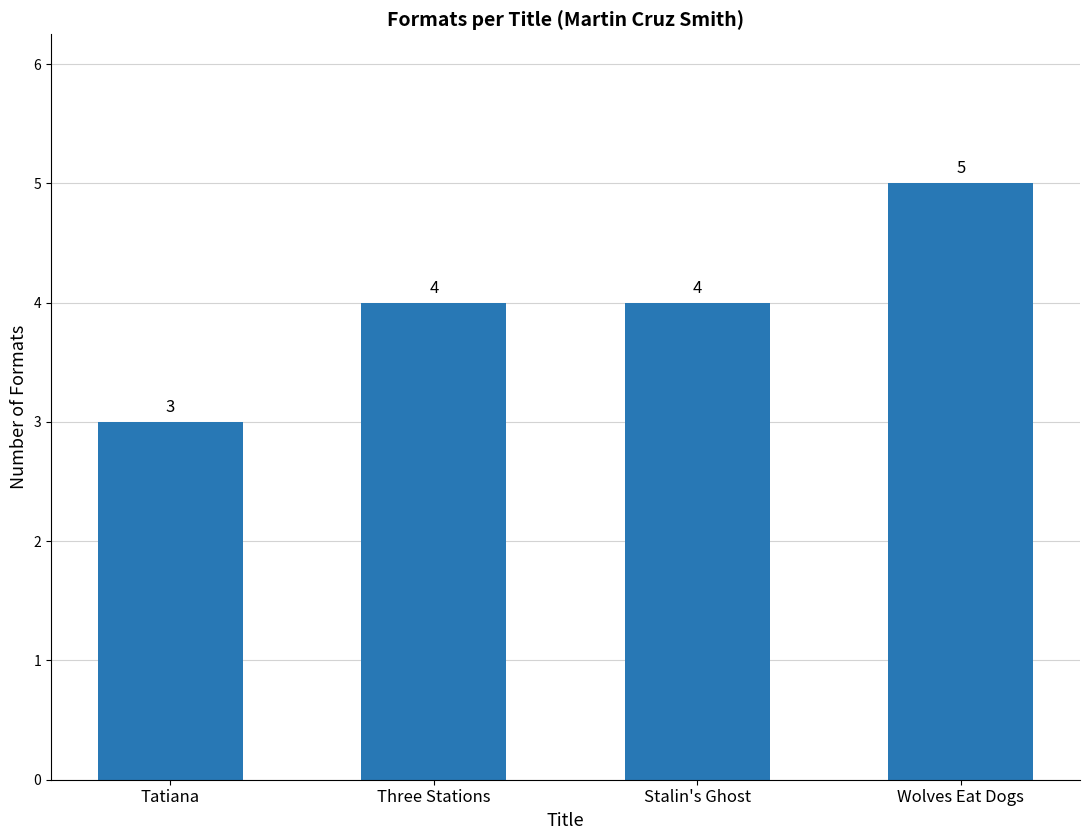

What is the value of the 2nd bar from the left?

4